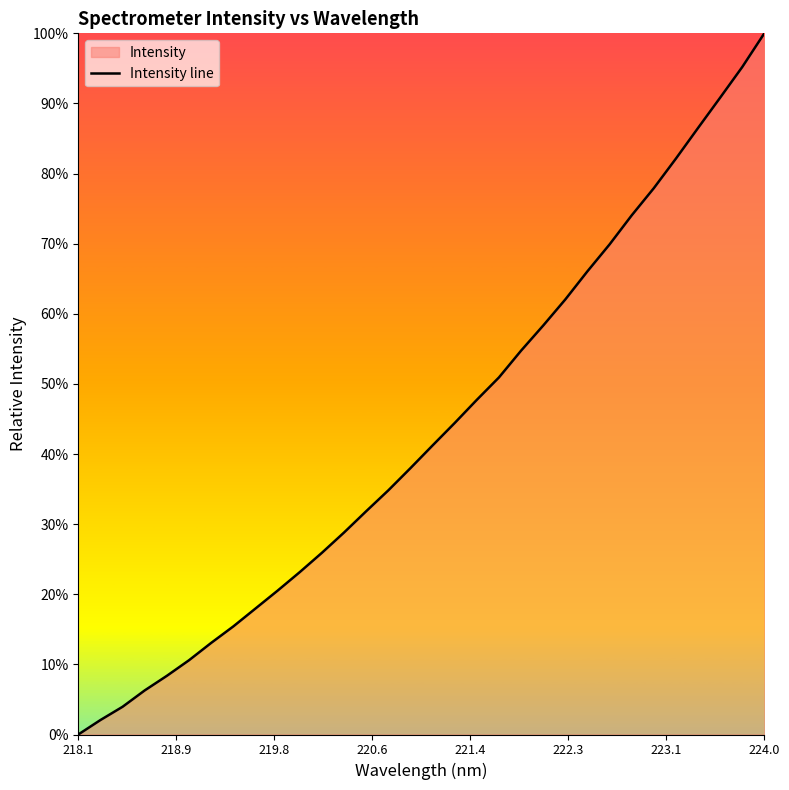

Does the chart display data point markers on the line(s)?

No